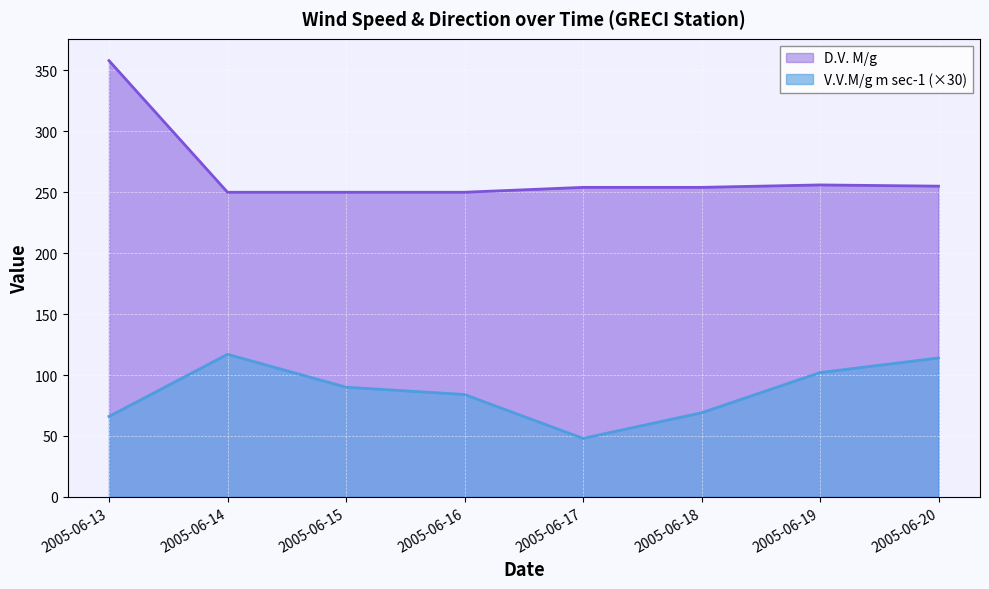

Reading left to right, extract all data points from this chart.

V.V.M/g m sec-1: 2005-06-13=66	2005-06-14=117	2005-06-15=90	2005-06-16=84	2005-06-17=48	2005-06-18=69	2005-06-19=102	2005-06-20=114
D.V. M/g: 2005-06-13=358	2005-06-14=250	2005-06-15=250	2005-06-16=250	2005-06-17=254	2005-06-18=254	2005-06-19=256	2005-06-20=255